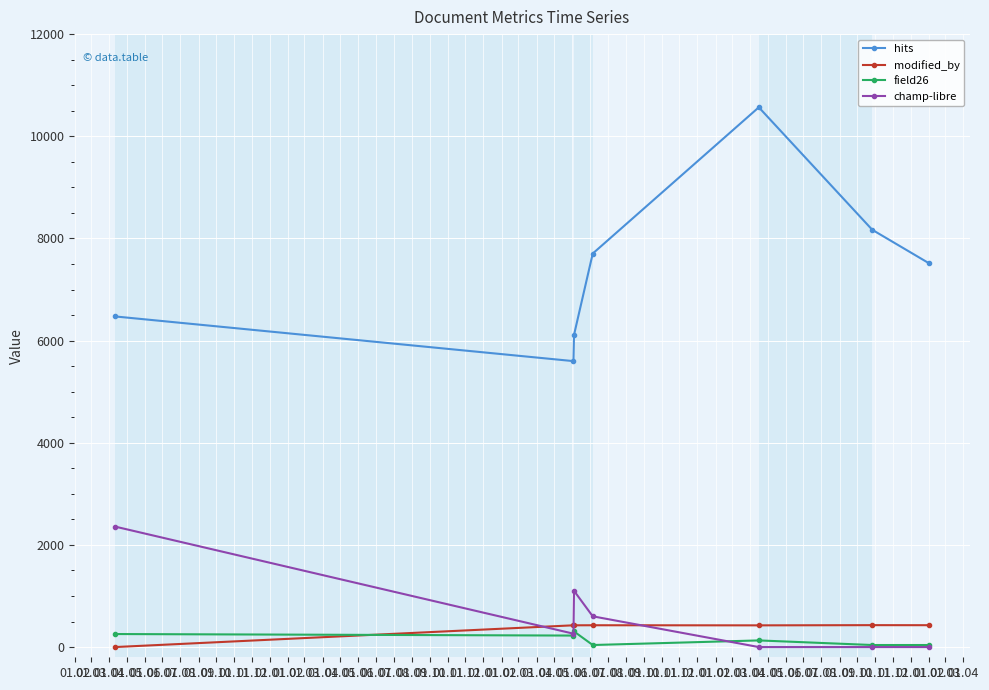

What is the lowest value of the hits series?

5598